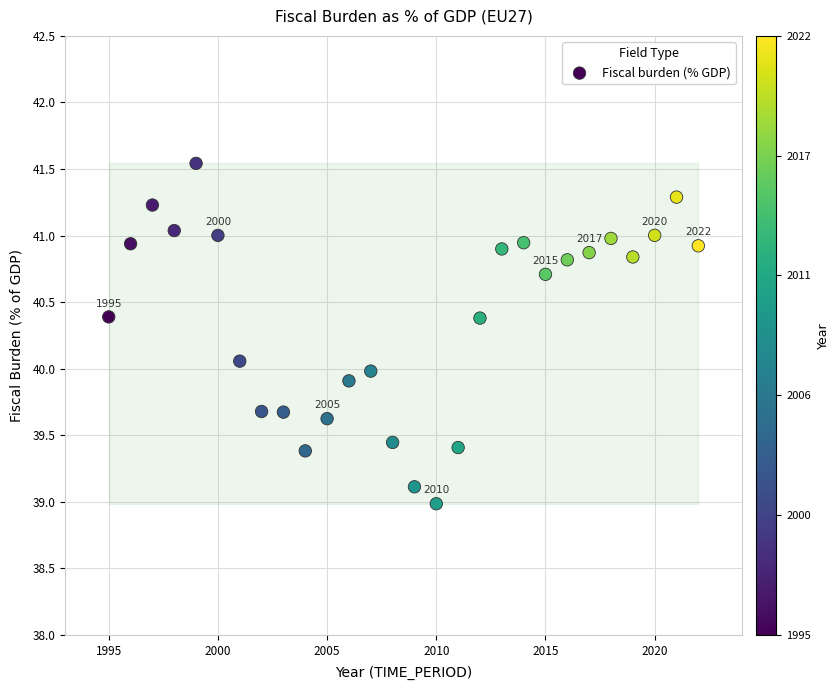

What is the range of X values (max minus min)?

27.0